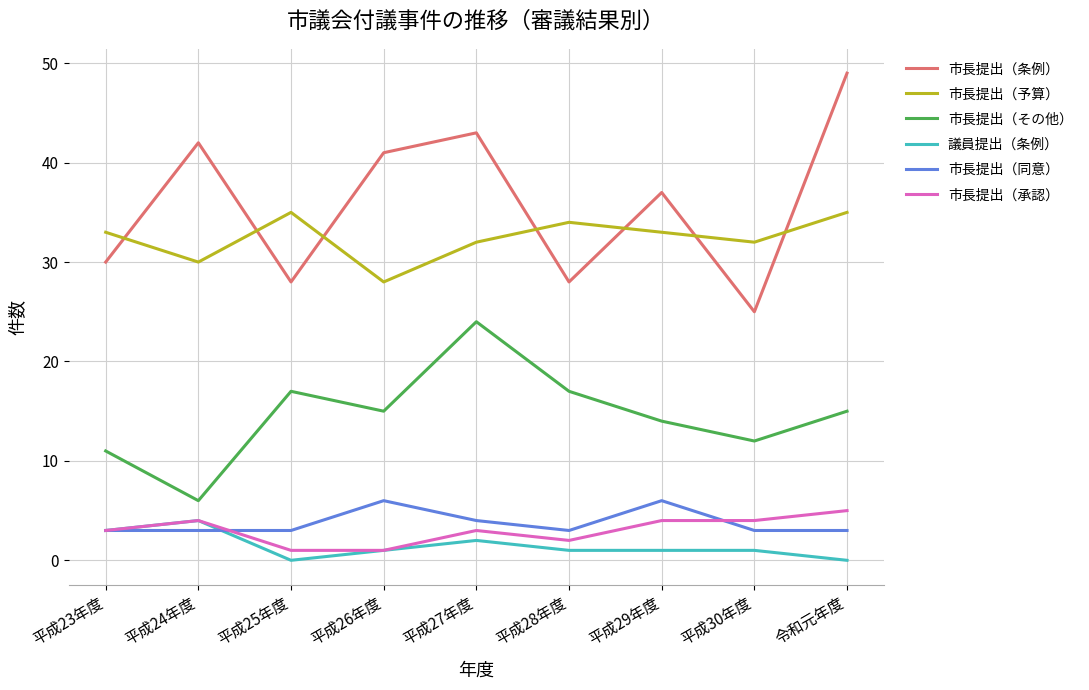

What is the difference between the highest and lowest values at 平成23年度?

30